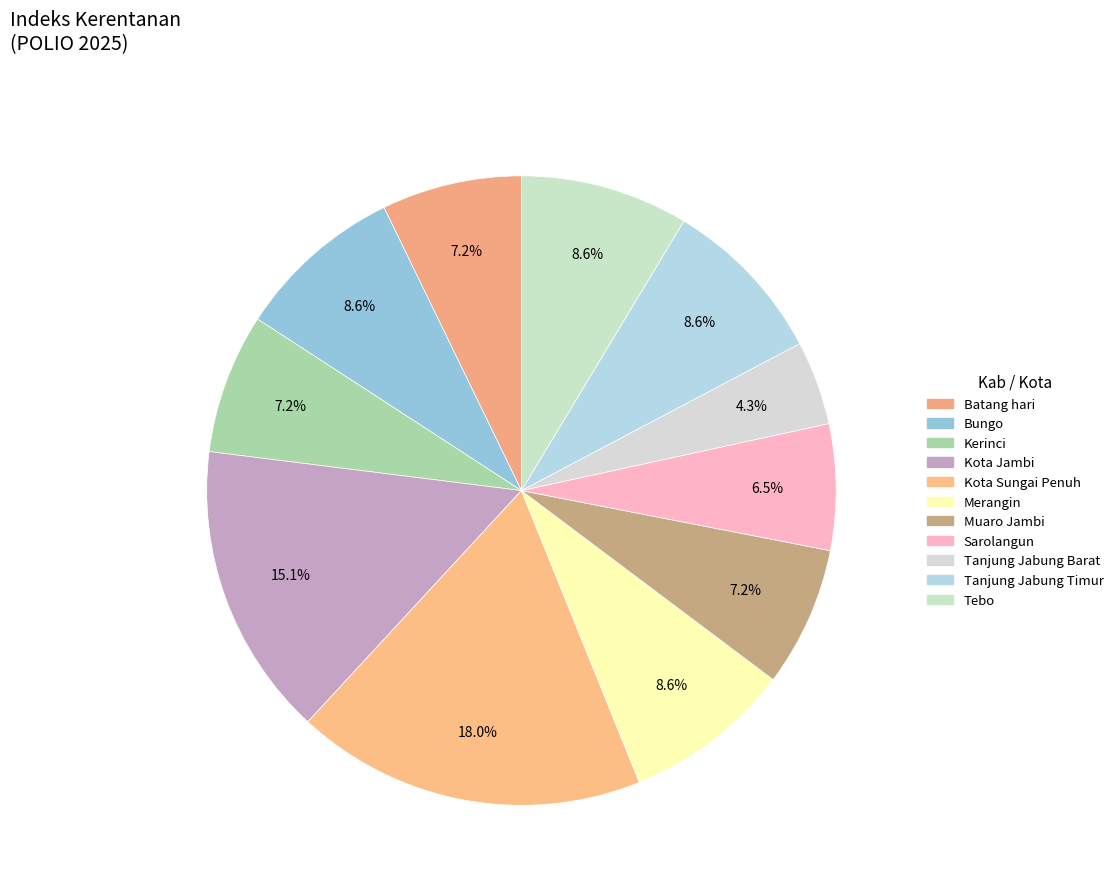

Is there any slice that represents more than half of the pie?

No